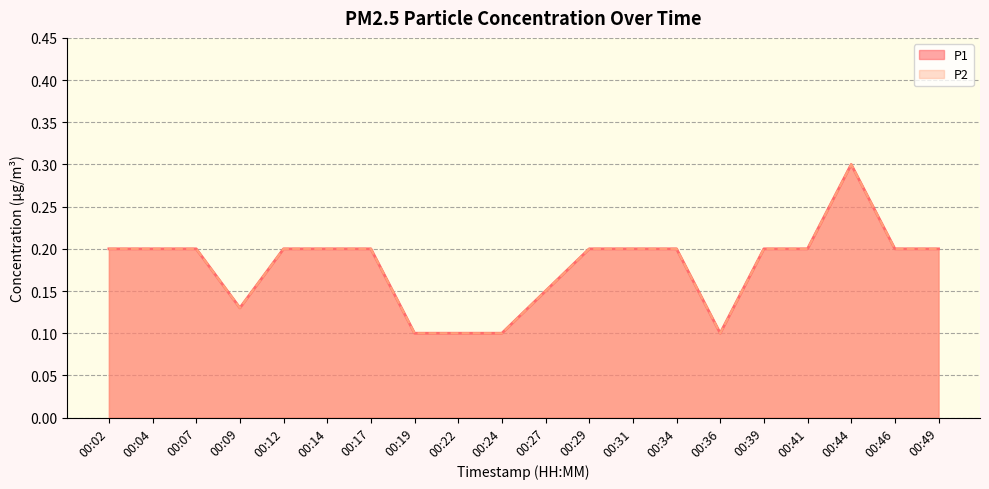

Count the number of data series in this chart.

2